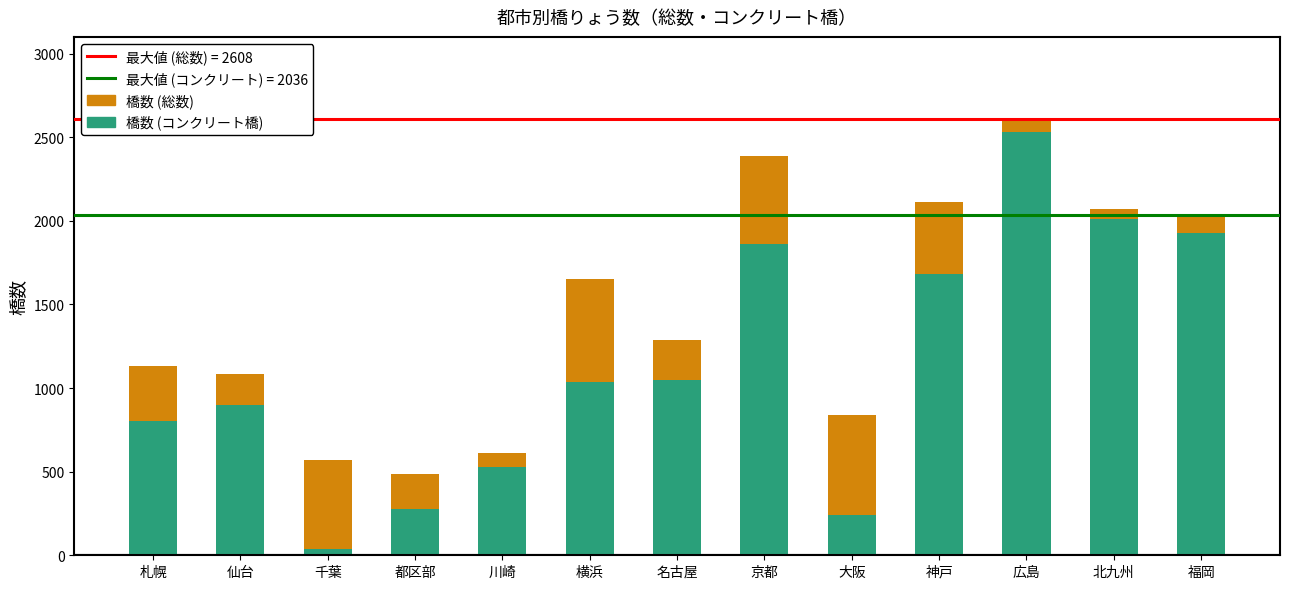

Rank the series by their maximum value, from lowest to highest.

橋数 (コンクリート橋), 橋数 (総数)